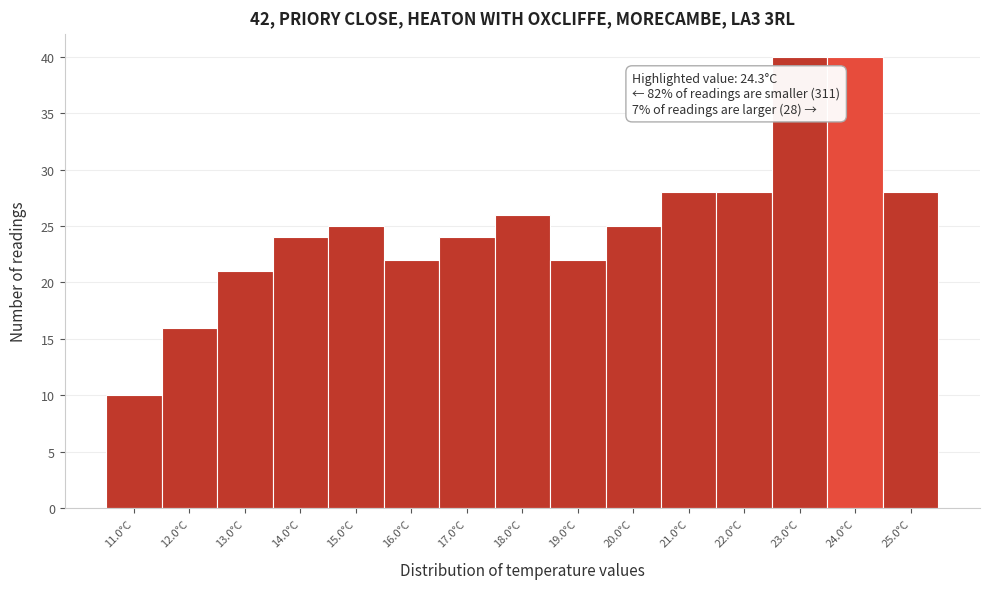

Reading right to left, what are all the values shown in this chart?

28	40	40	28	28	25	22	26	24	22	25	24	21	16	10